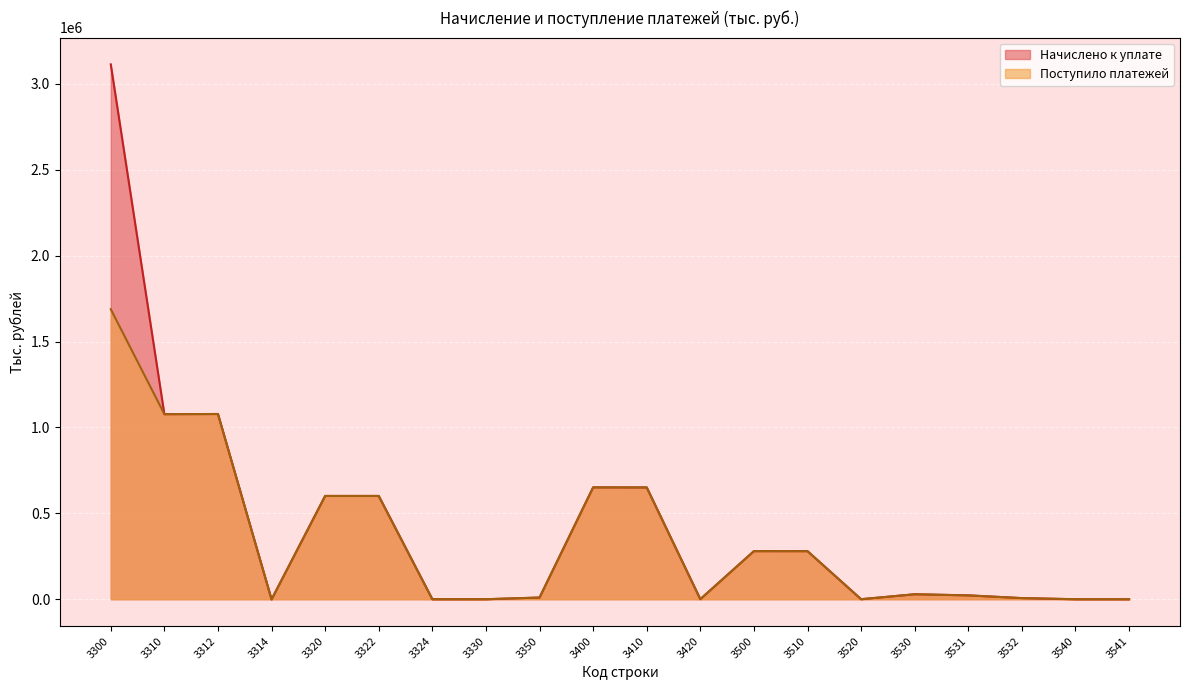

The value of Поступило платежей at 3530 is 14178. True or false?

False